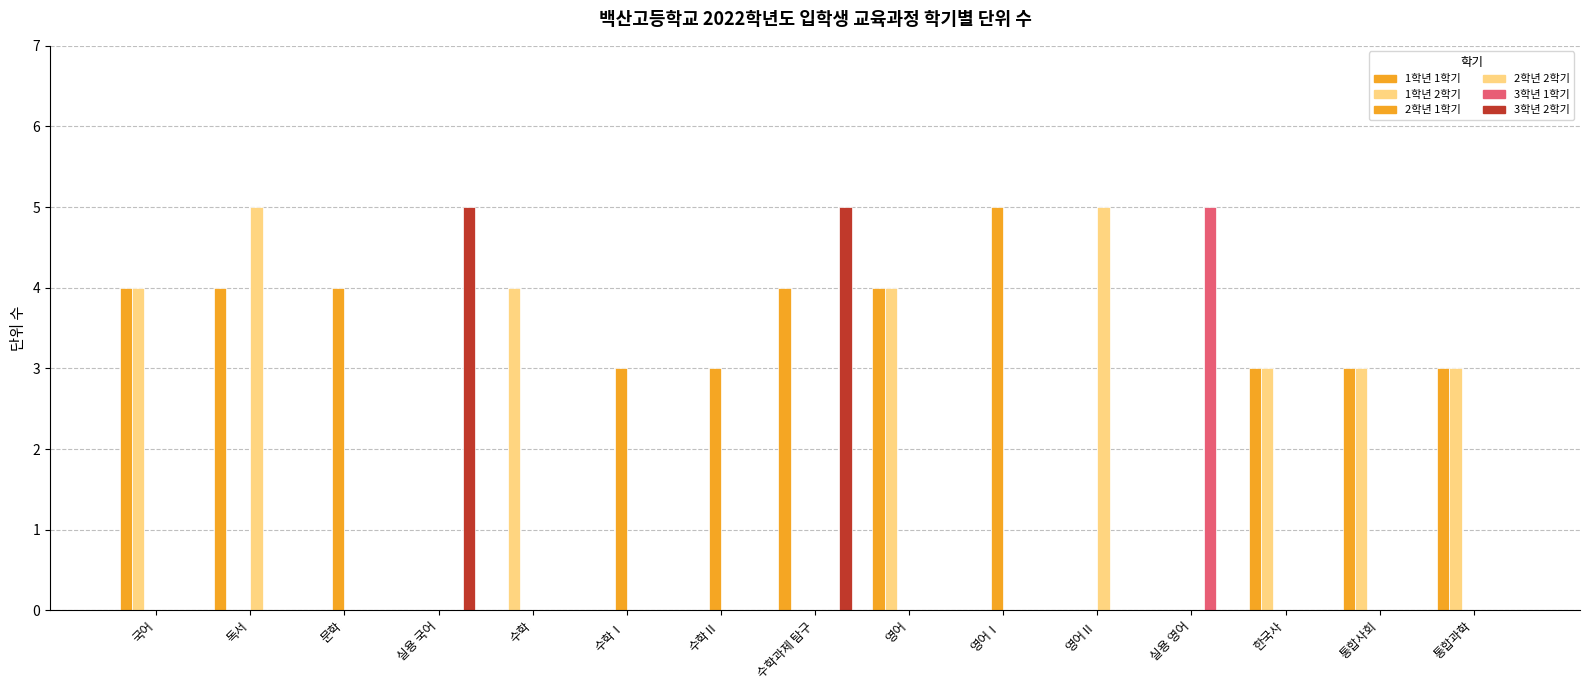

What is the total value across all series at 통합사회?

6